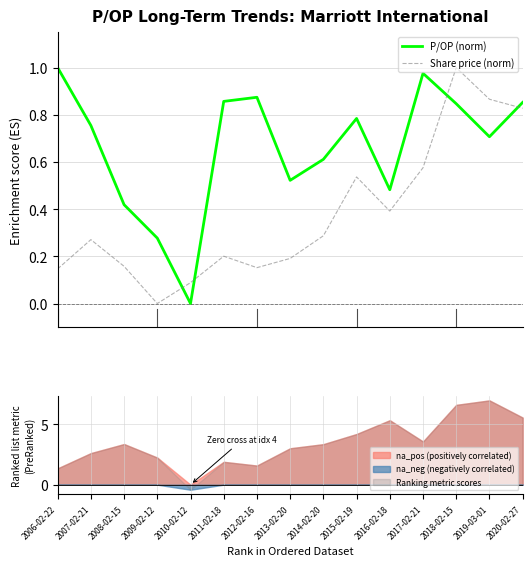

Reading left to right, list all the values displayed in this chart.

P/OP (norm): 1.0	0.8	0.4	0.3	0.0	0.9	0.9	0.5	0.6	0.8	0.5	1.0	0.8	0.7	0.9
Share price (norm): 0.1	0.3	0.2	0.0	0.1	0.2	0.2	0.2	0.3	0.5	0.4	0.6	1.0	0.9	0.8